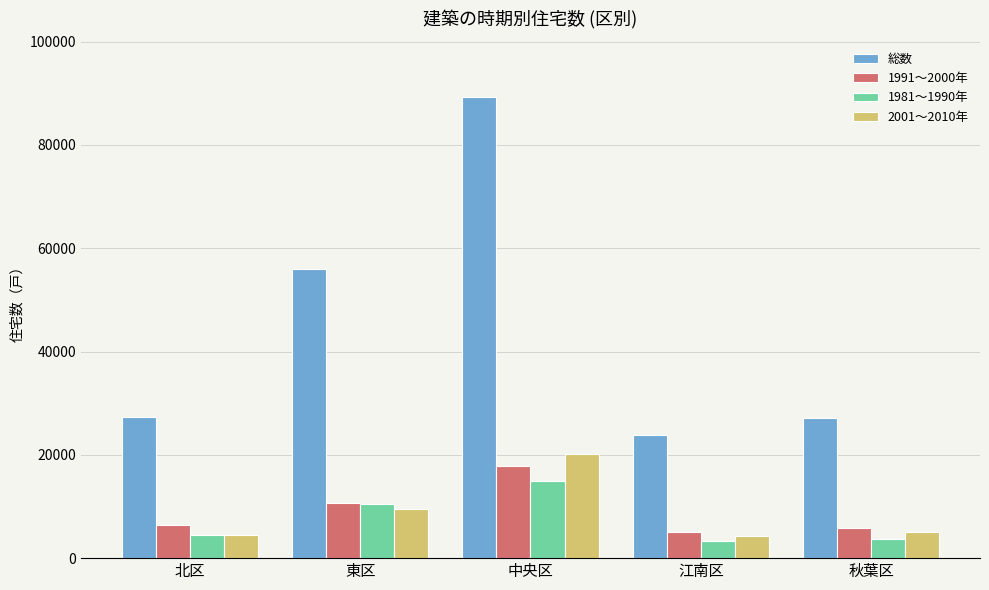

How many distinct data groups are displayed?

4